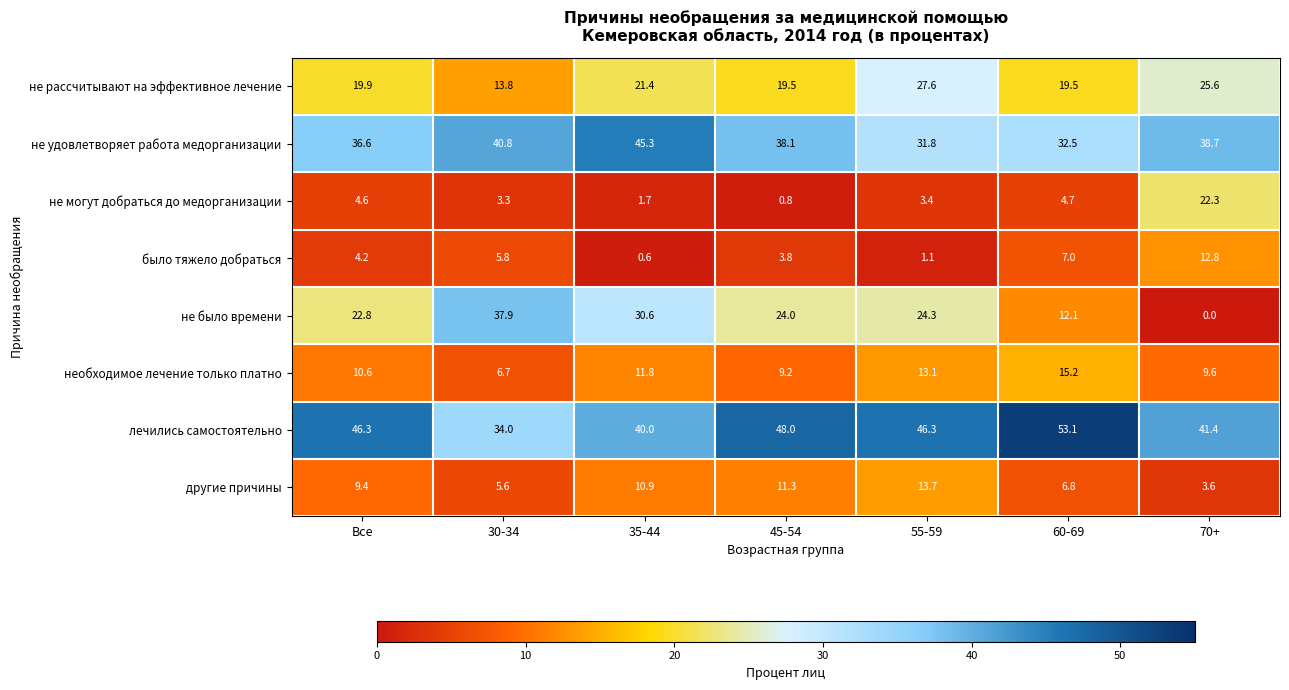

What is the spread (max minus min) of values at 70+?

41.4